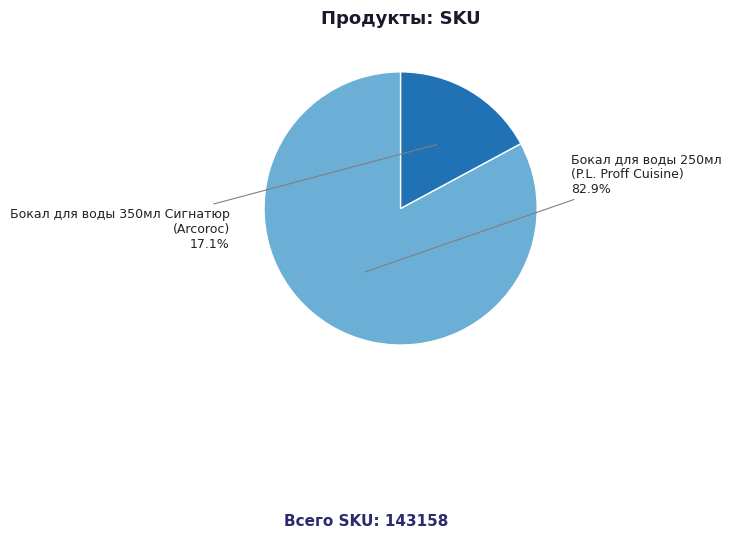

To the nearest percent, what is the average slice percentage?

50%